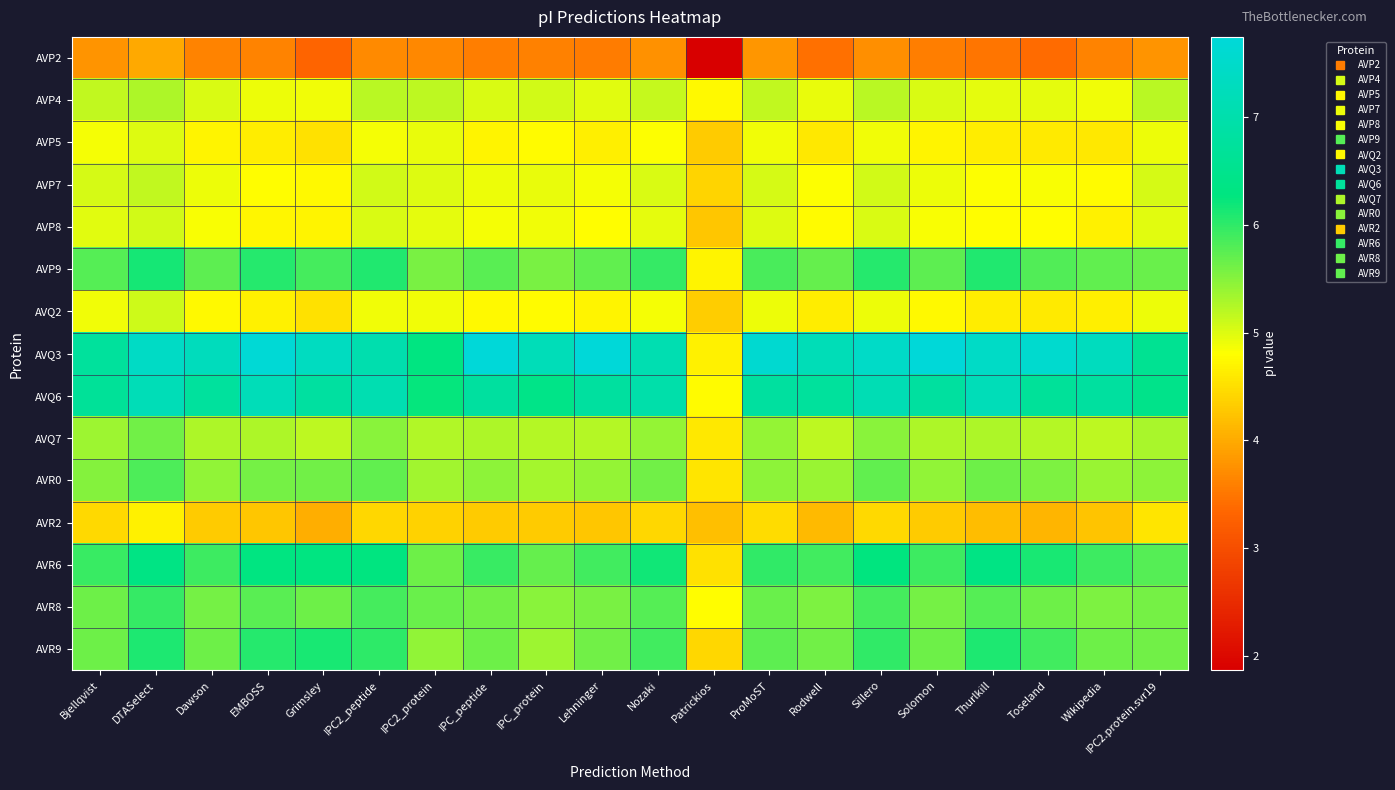

Which series changed the most between Patrickios and Solomon?

AVQ3